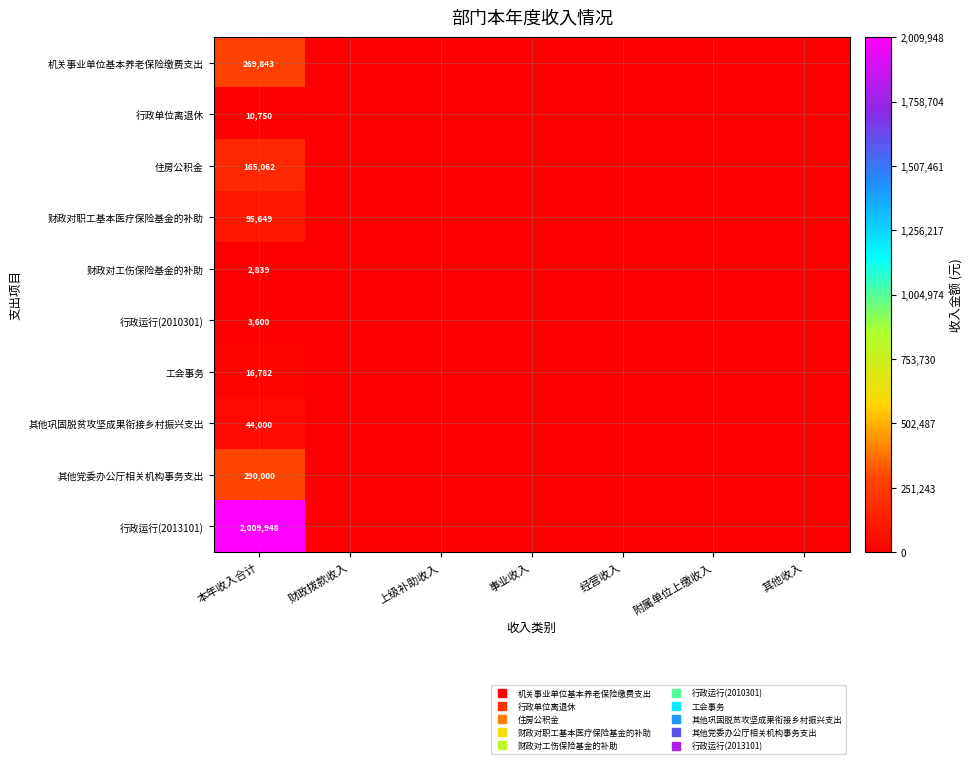

How many positive values does the 财政对职工基本医疗保险基金的补助 series have?

1